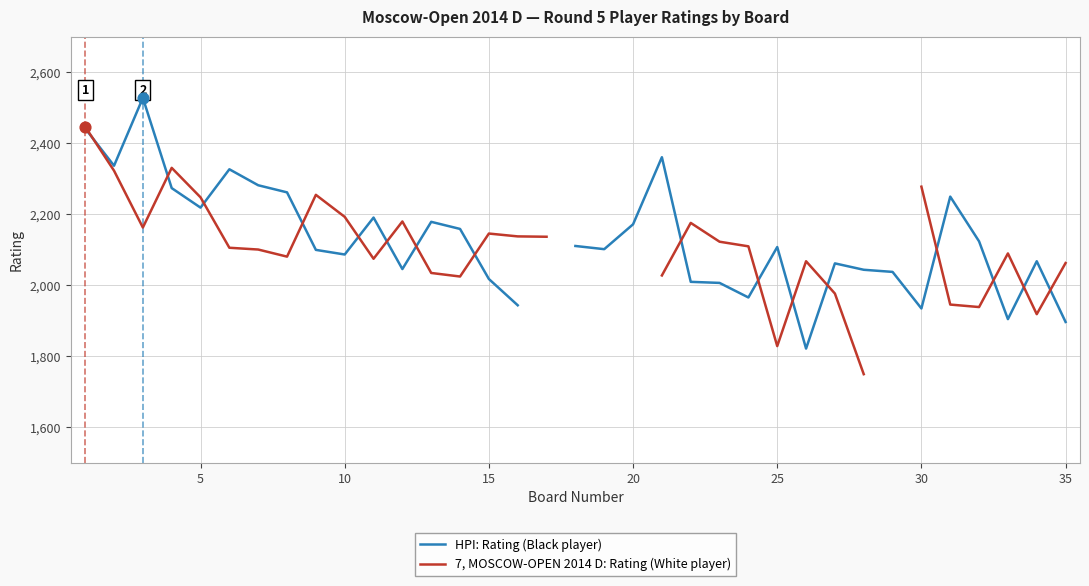

Which series reaches the maximum Y coordinate?

HPI: Rating (Black player)